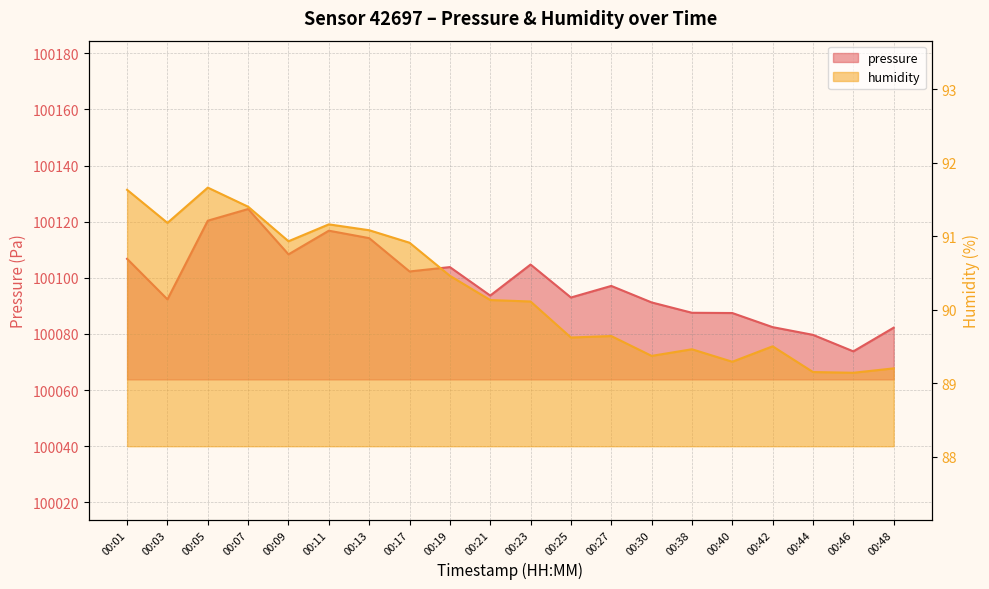

Where does the pressure series first go above 100097?

00:01